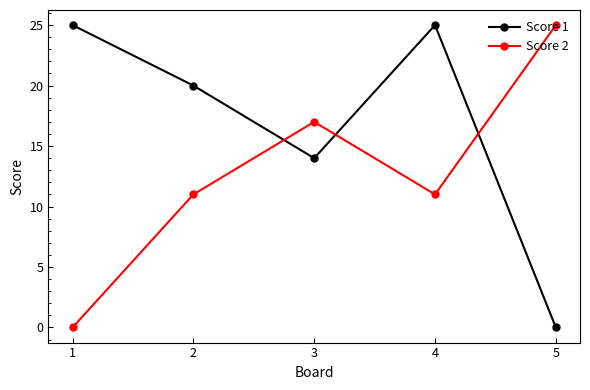

What is the greatest value displayed?

25